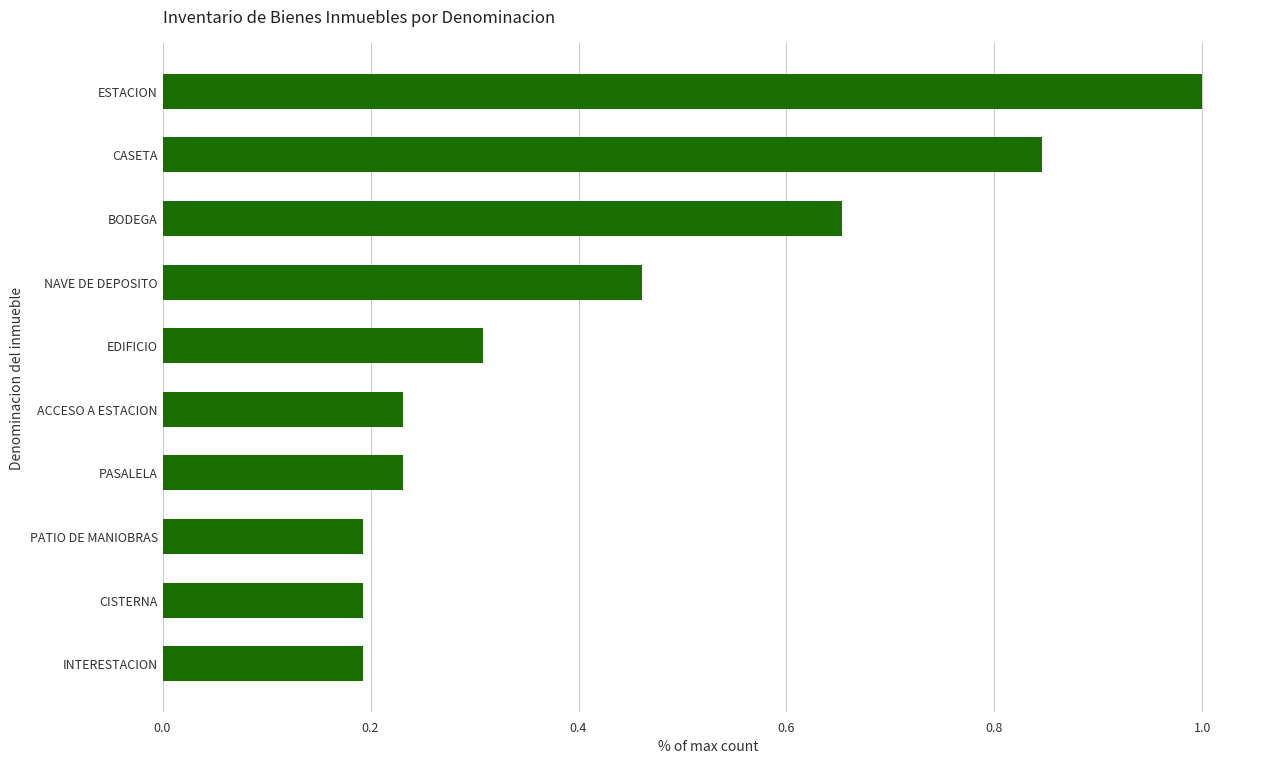

True or false: the data shows 0.1 at PATIO DE MANIOBRAS.

False